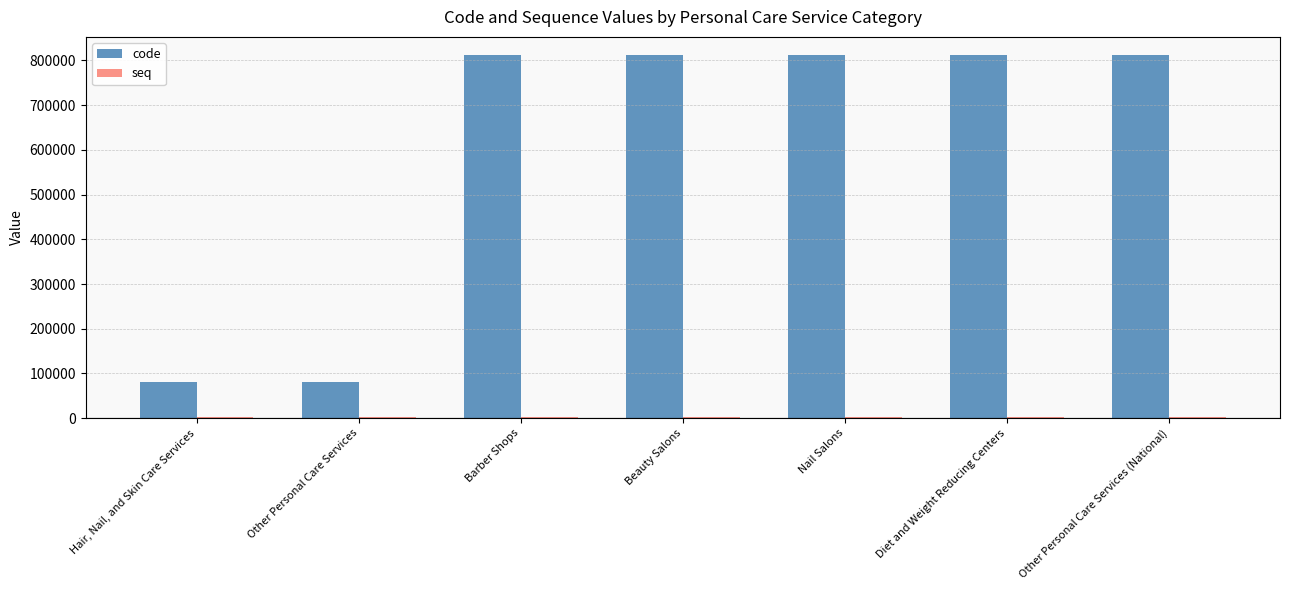

What is the greatest value displayed?

812199